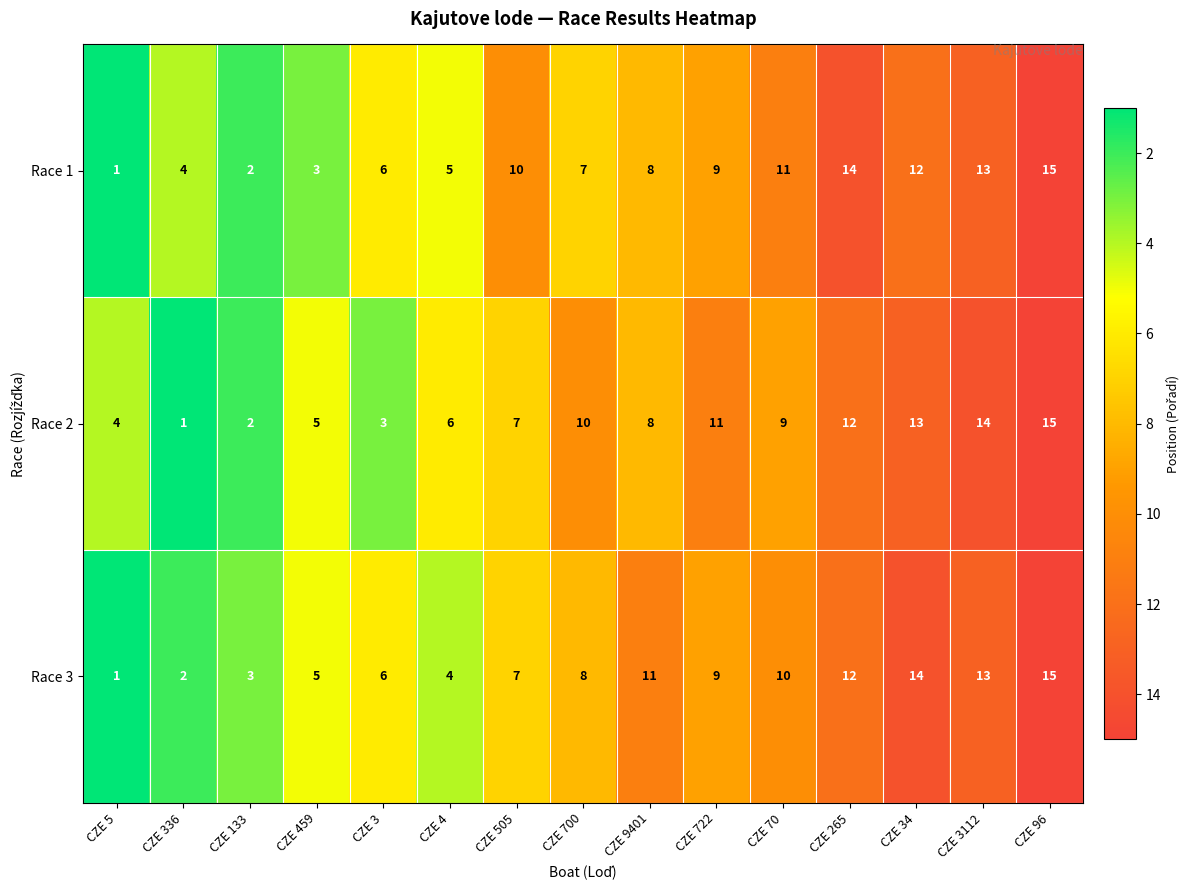

Rank the series at CZE 700 from highest to lowest value.

Race 2, Race 3, Race 1